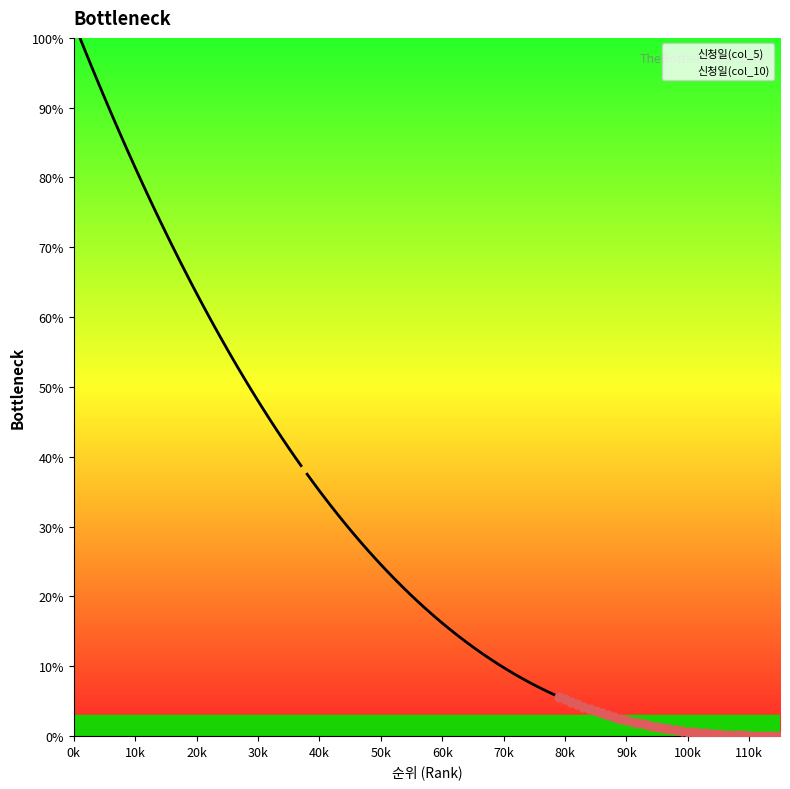

Is the value of 신청일(col_10) at 2 greater than the value of 신청일(col_5) at 12?

Yes